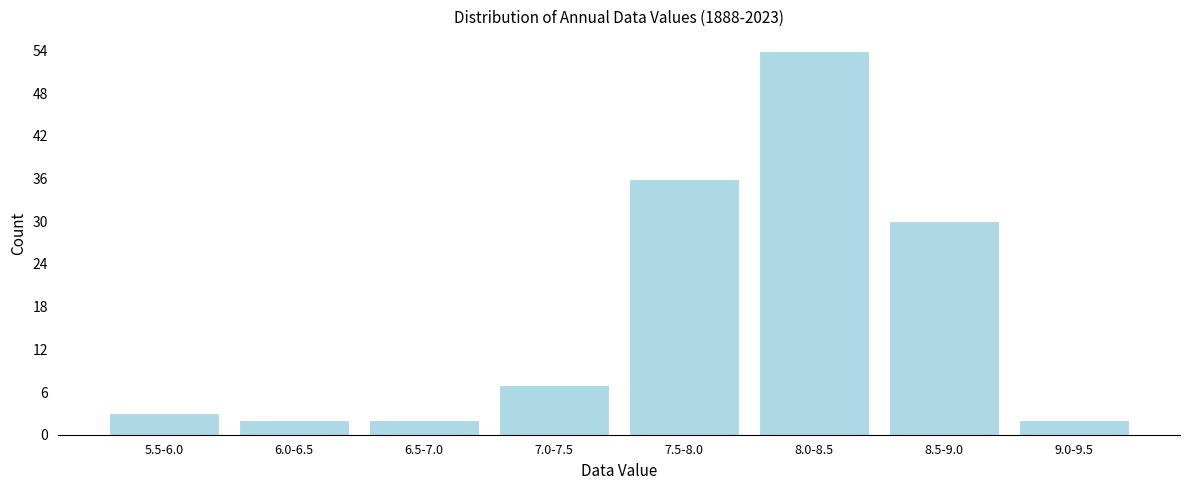

Reading right to left, list all the values displayed in this chart.

2	30	54	36	7	2	2	3